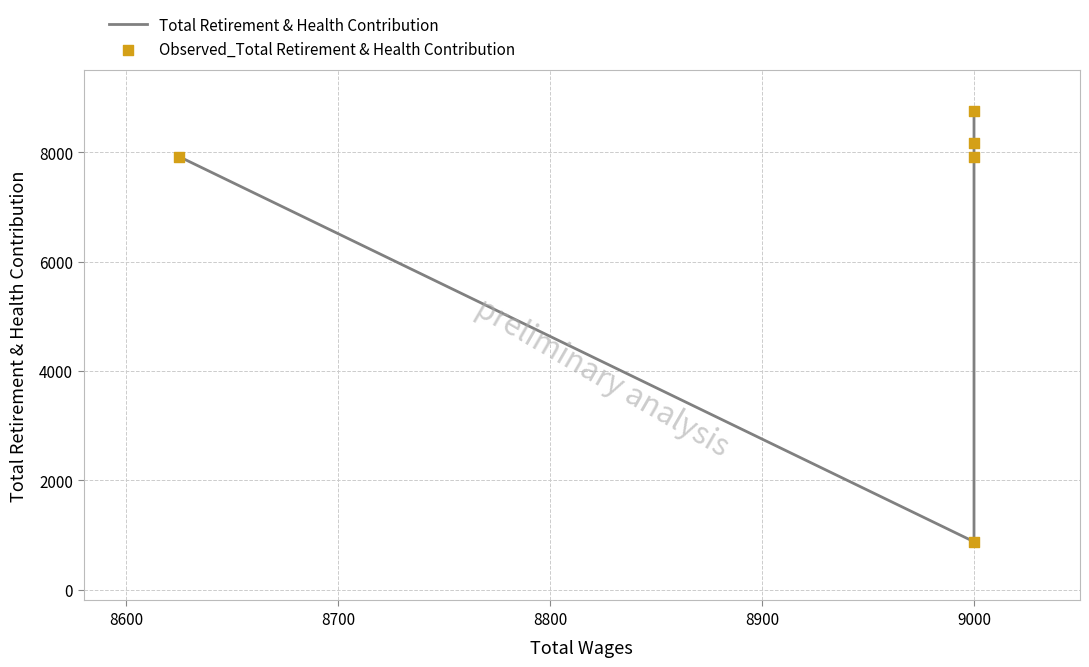

Which series has the largest total across all categories?

Total Retirement & Health Contribution